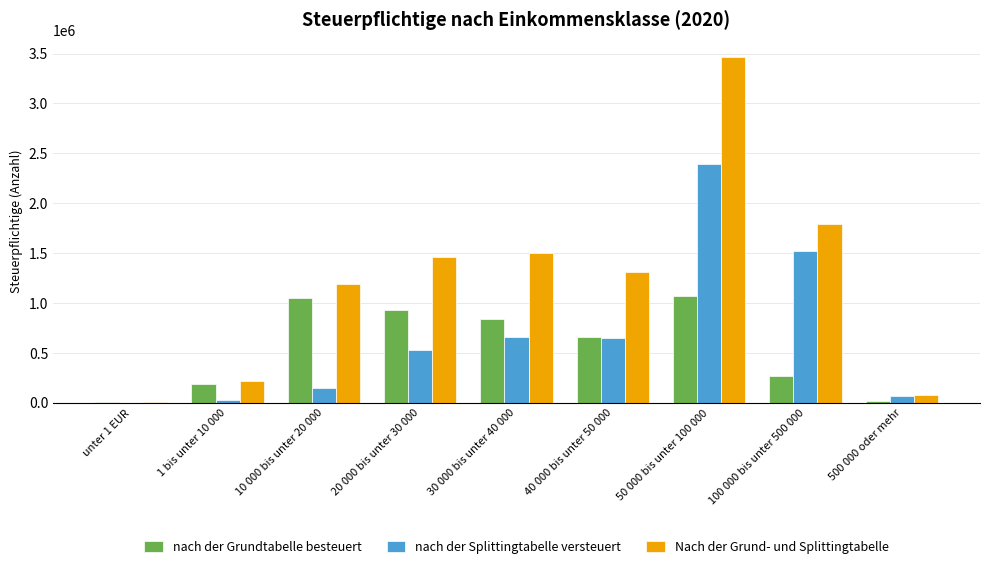

Which category has the highest value across all series?

50 000 bis unter 100 000